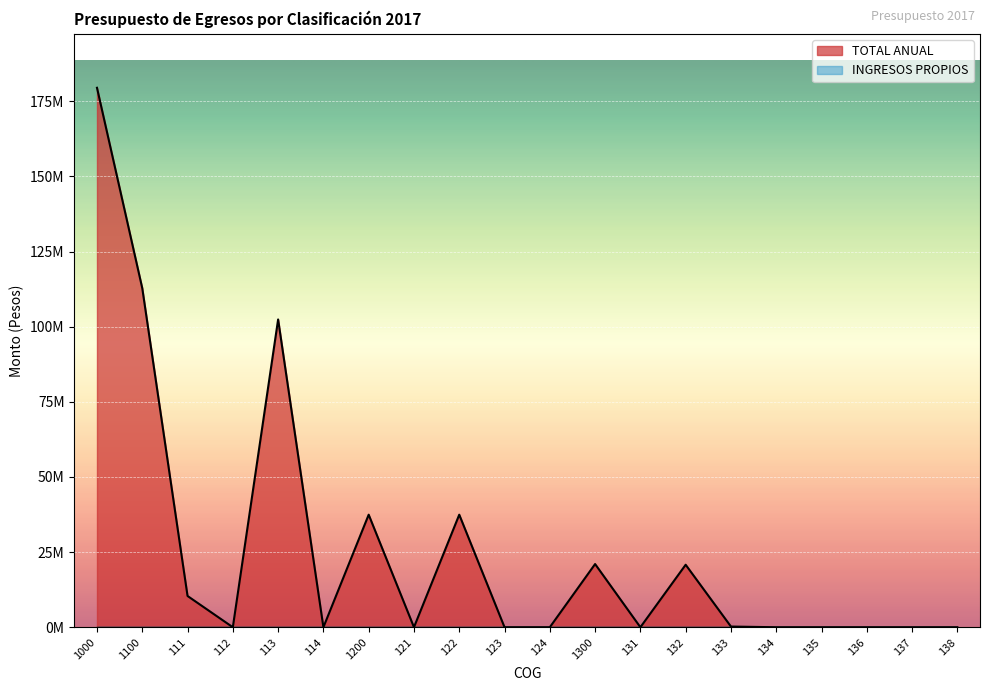

The chart shows a value of -119991323 at 131. True or false?

False